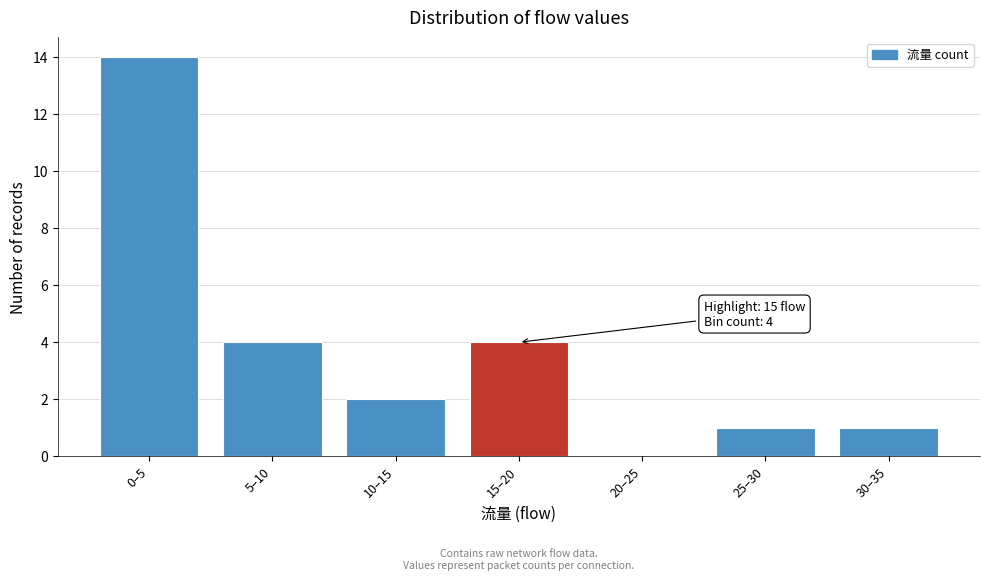

Reading left to right, list all the values displayed in this chart.

0–5=14	5–10=4	10–15=2	15–20=4	20–25=0	25–30=1	30–35=1